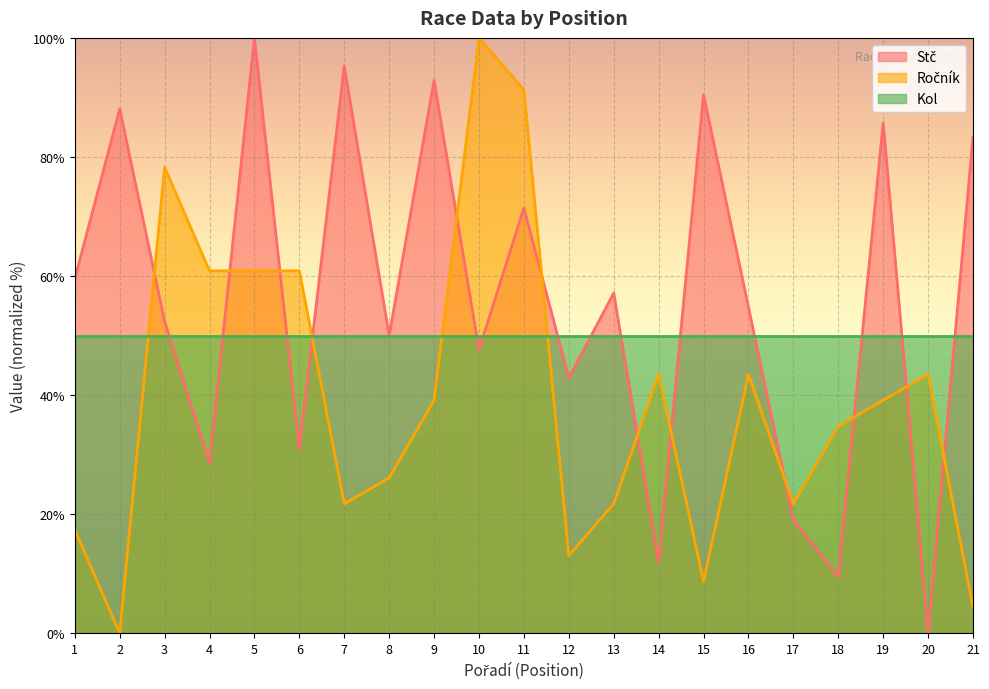

How many values in Stč are above zero?

20